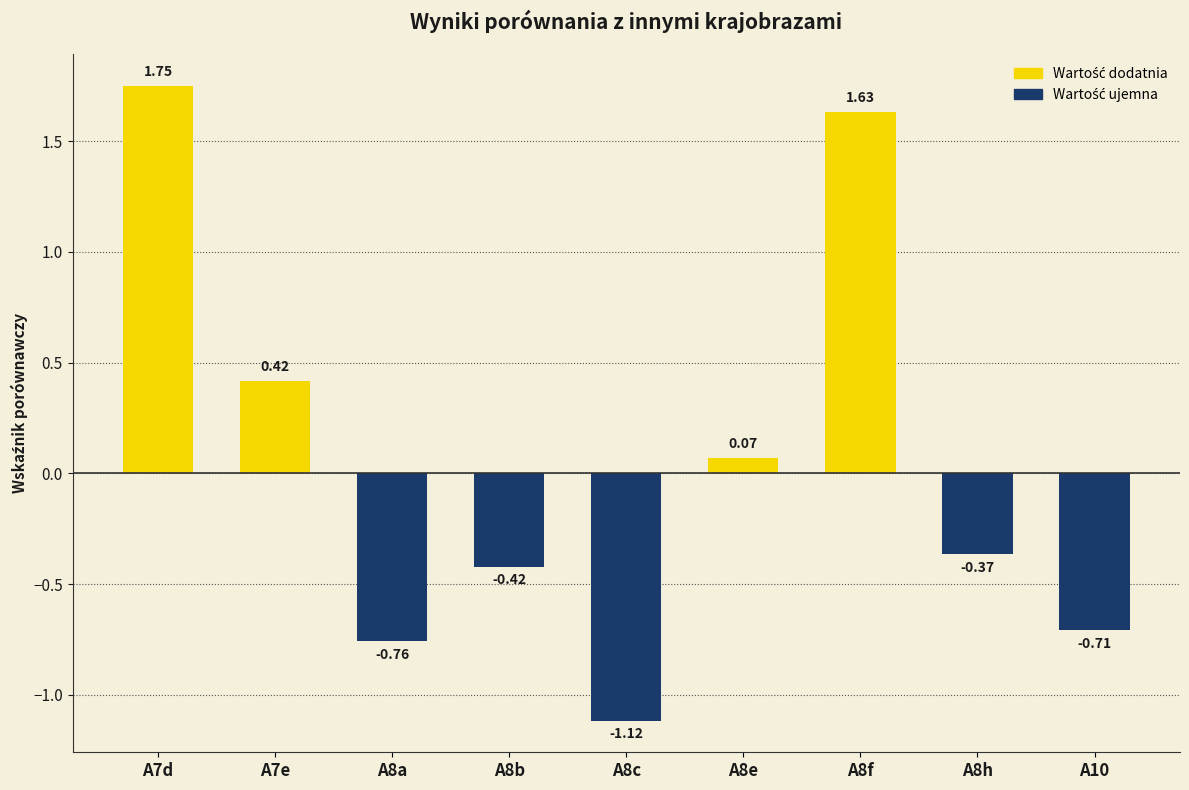

At which label is the value closest to 0?

A8e